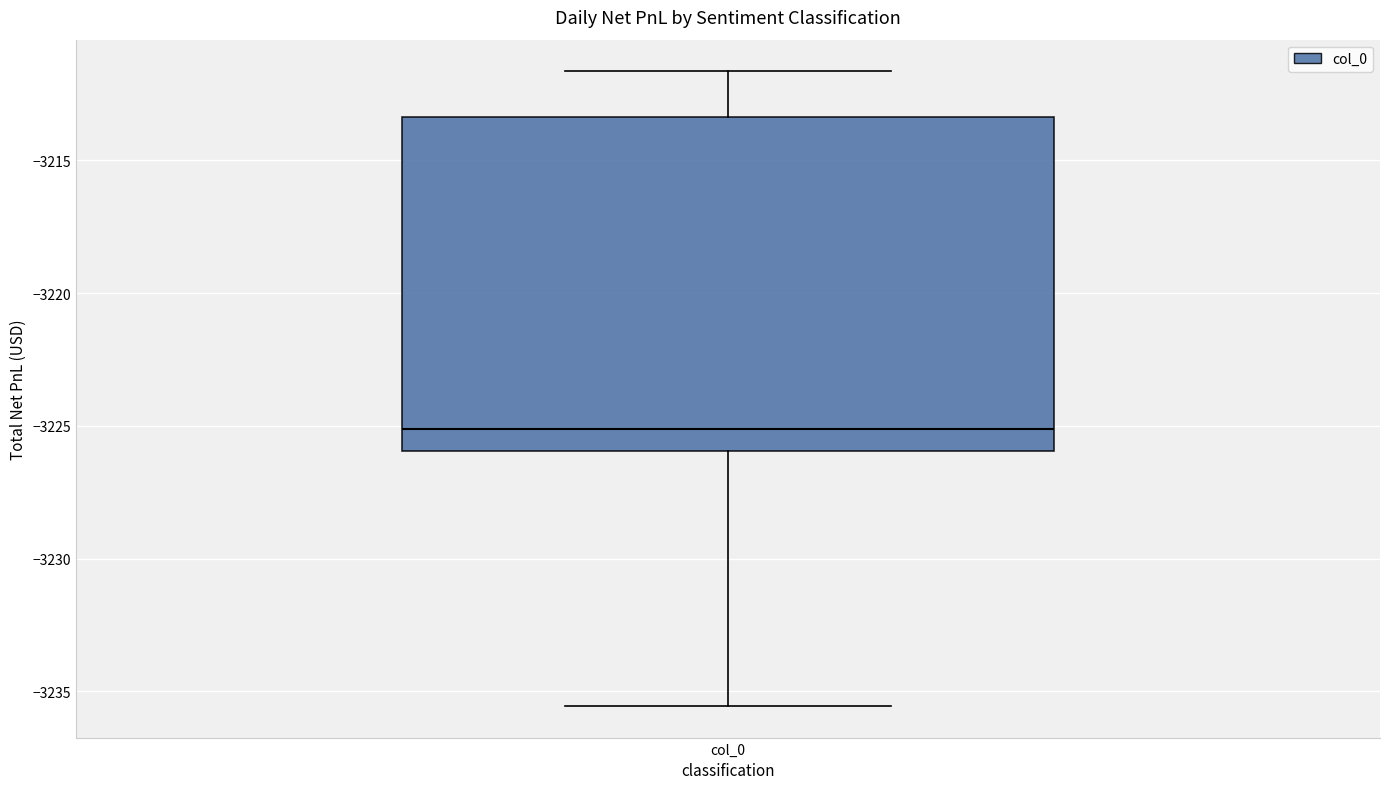

Transcribe this box plot: give where the median line is, the range the box spans, and where the two whiskers end, as read against the y-axis. The values are not printed on the chart, so give them approximately, as read against the axis.

median -3225.0, box -3226.0 to -3213.5, whiskers -3235.5 to -3211.5